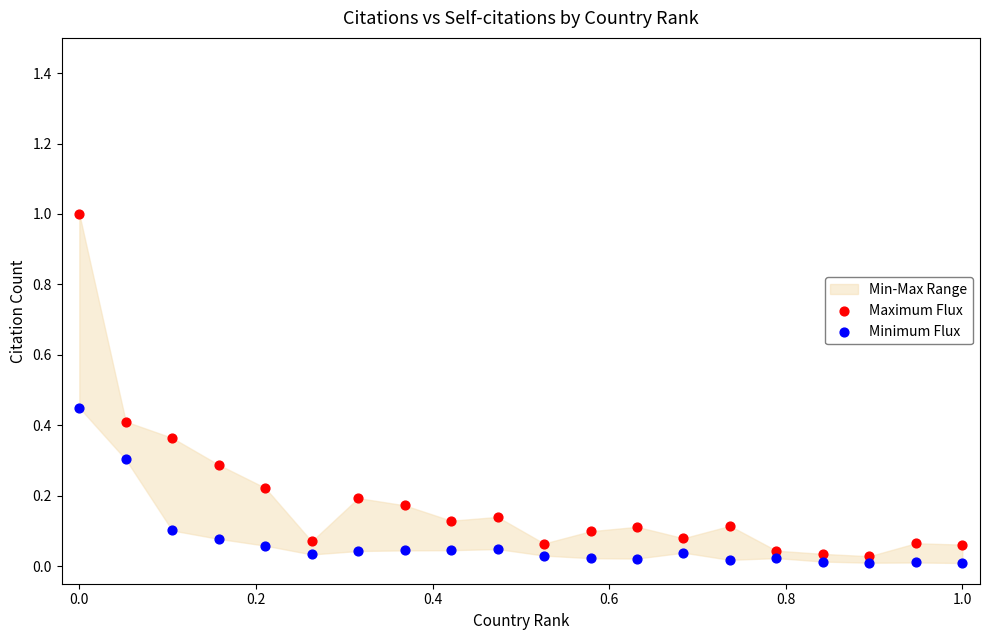

Which series has the widest spread of Y values?

Maximum Flux